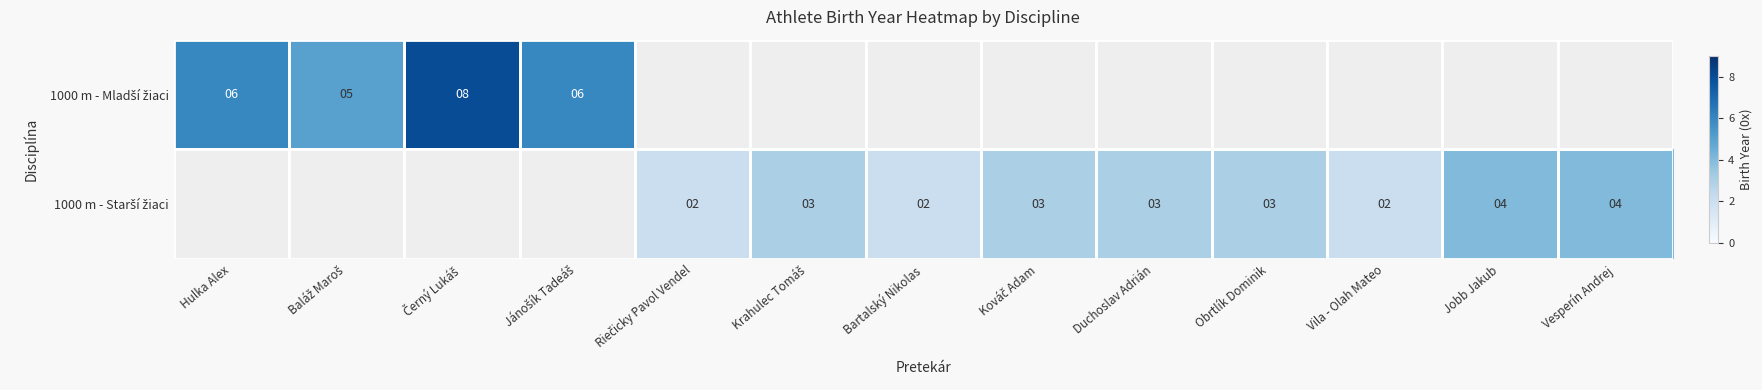

What value does the 1000 m - Starší žiaci series have at Jobb Jakub?

4.0